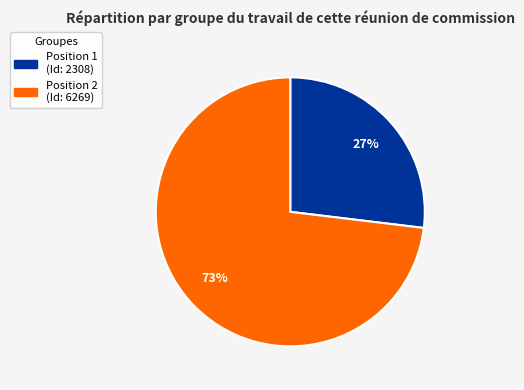

To the nearest percent, what is the average slice percentage?

50%